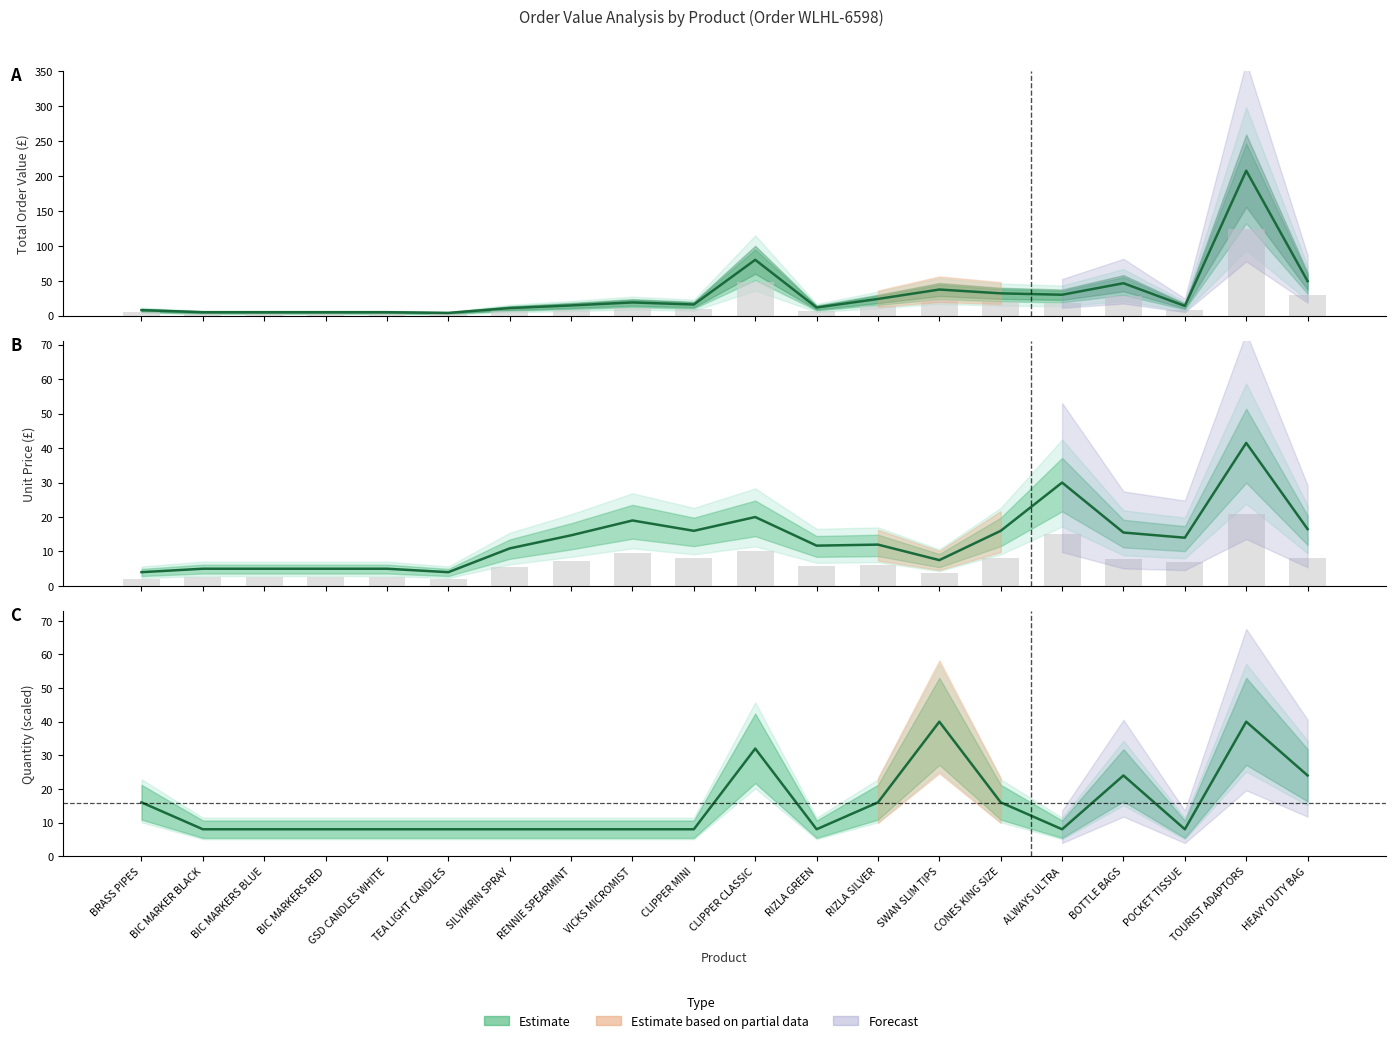

What position from the left is RIZLA SILVER?

13